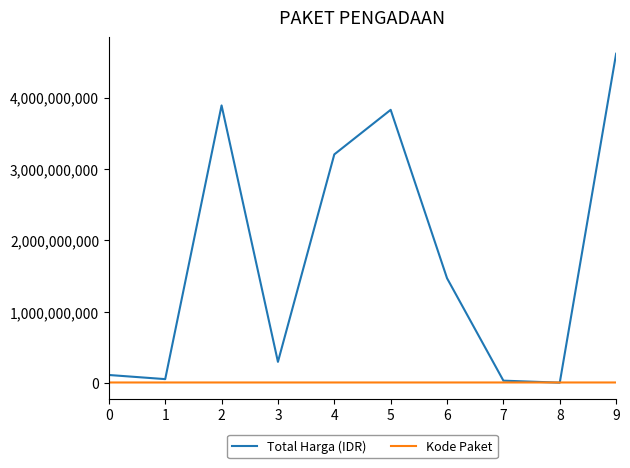

Which series has the largest range (max minus min)?

Total Harga (IDR)